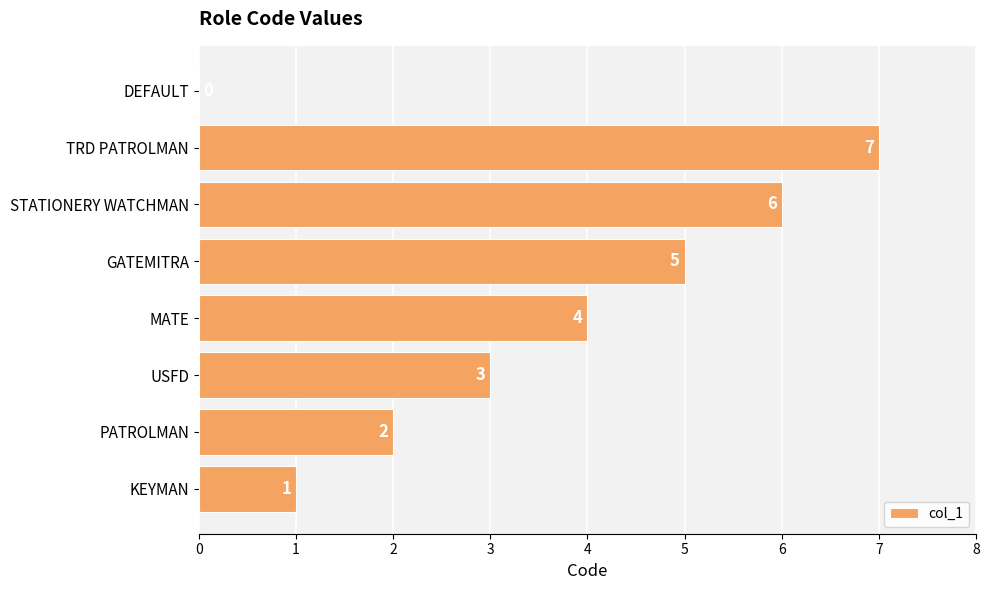

What is the approximate value at TRD PATROLMAN?

7